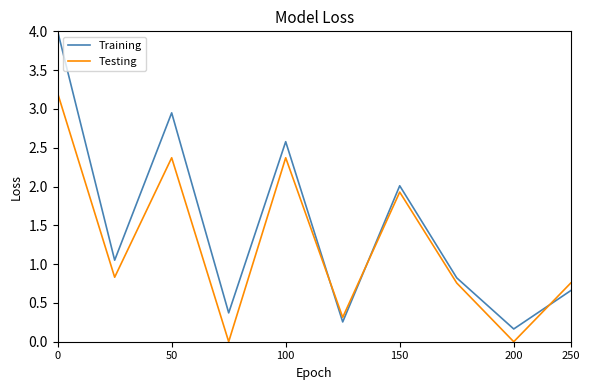

True or false: Testing and Training cross at least once.

True